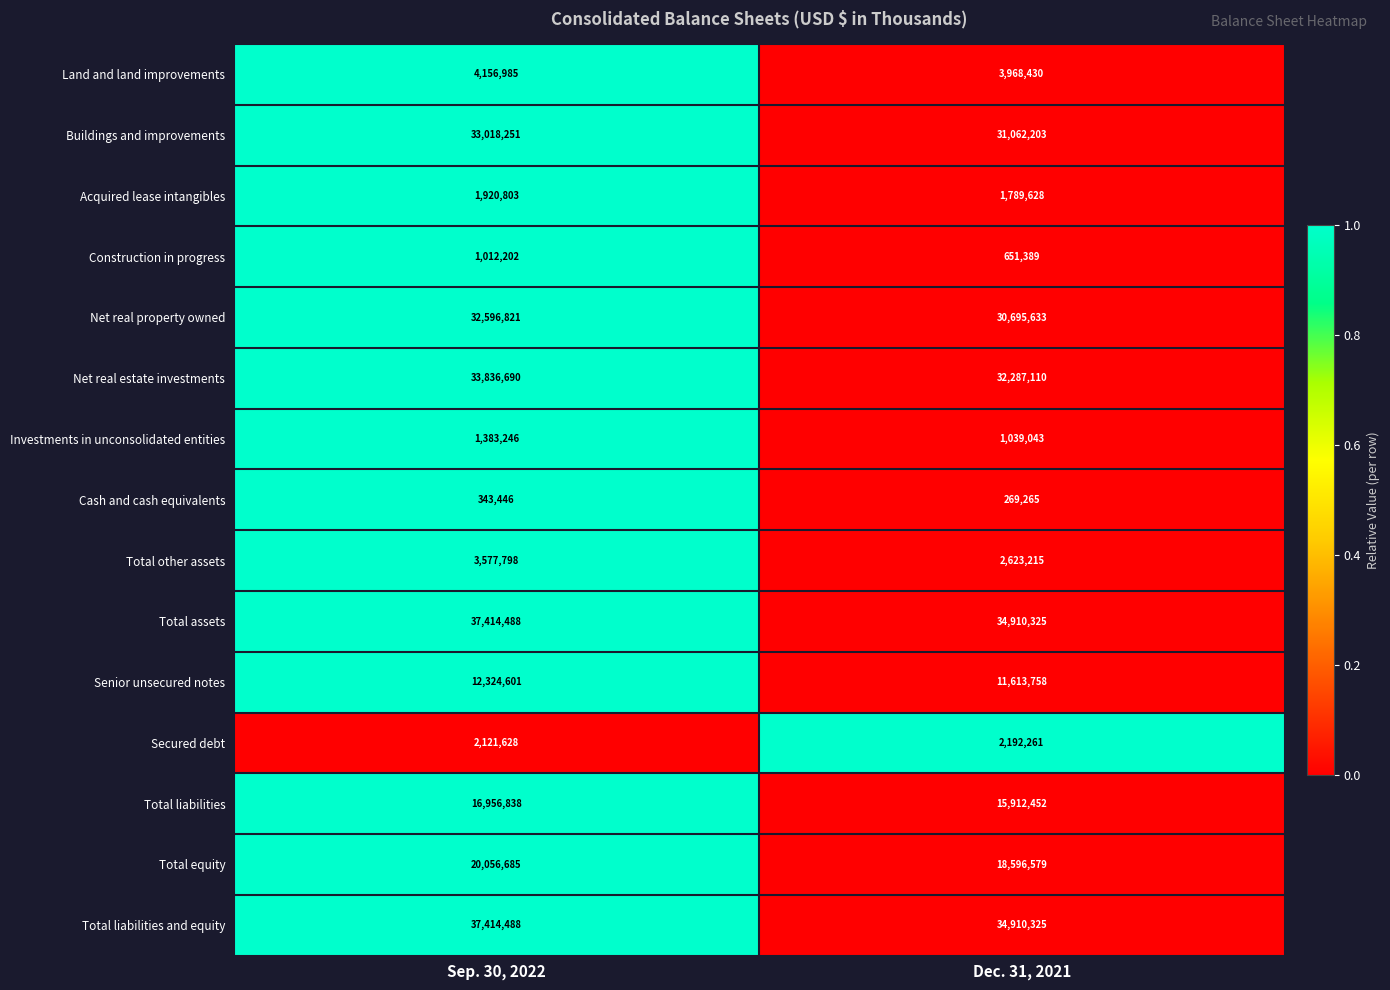

What is the total value across all series at Sep. 30, 2022?

238134970